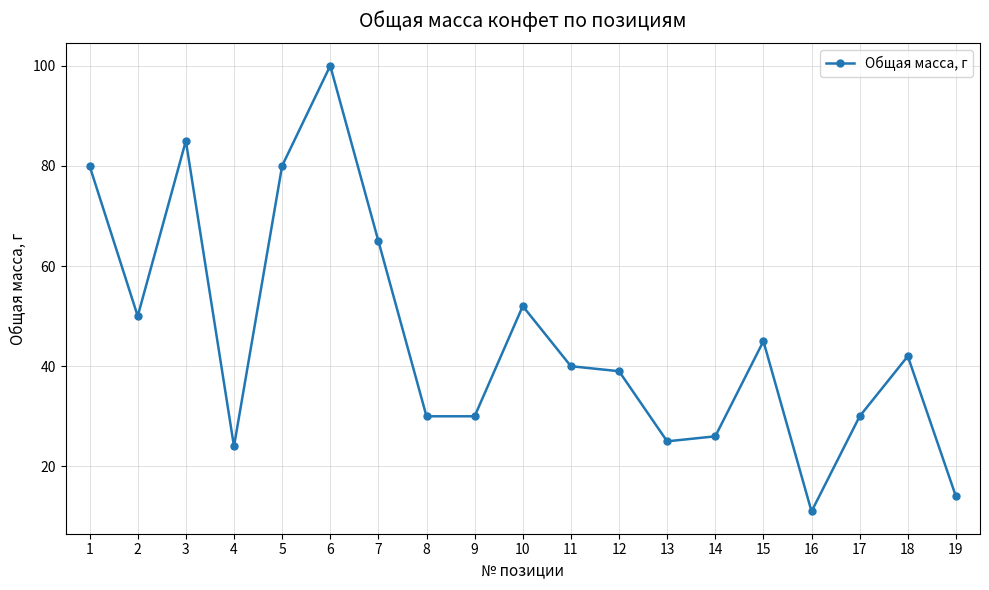

The value at 14 is 26. True or false?

True